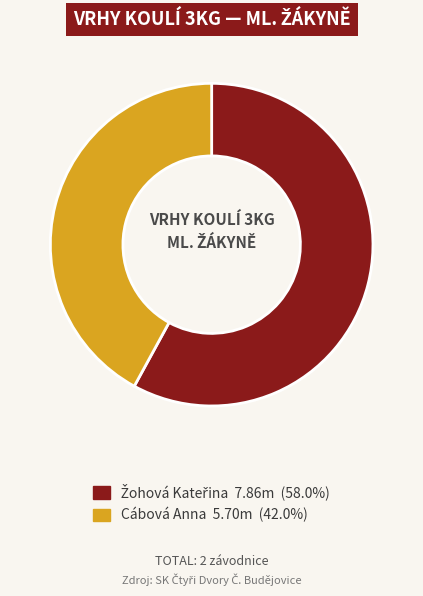

Is there a majority slice in this chart?

Yes